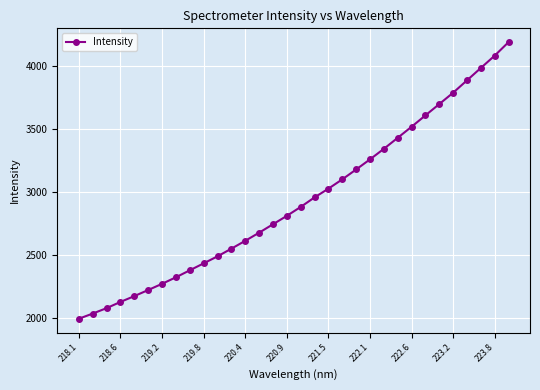

What is the value of the 31st point from the left?

4084.2